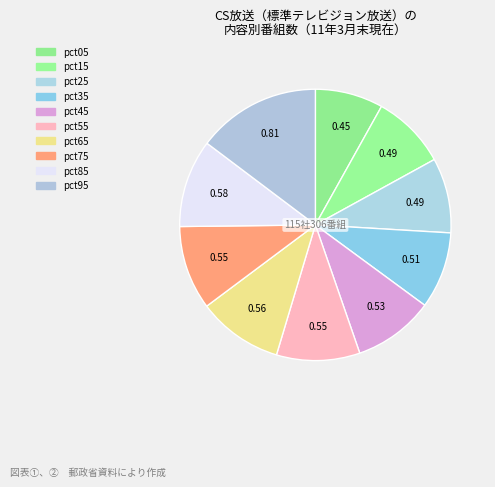

Which category has the biggest portion of the pie?

pct95